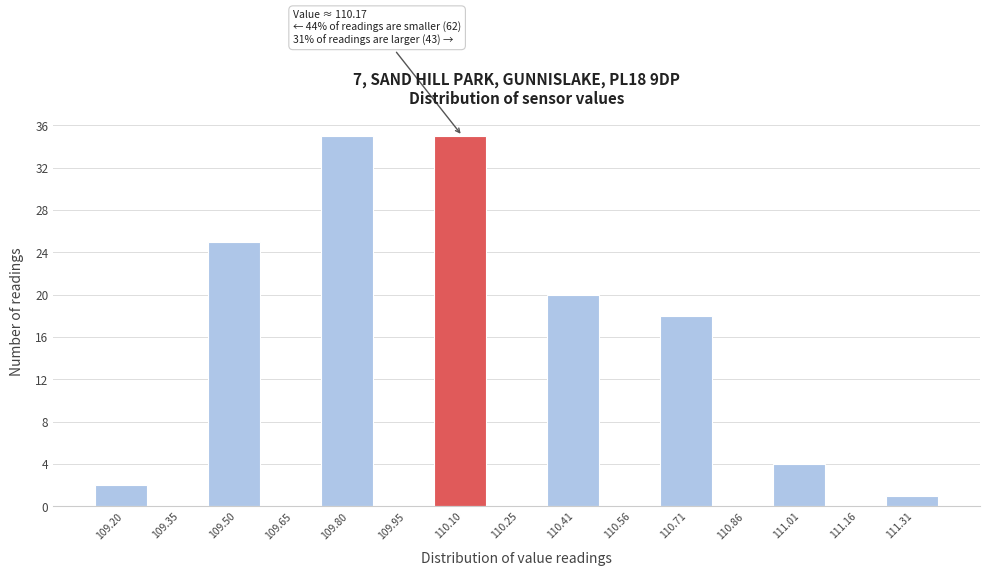

Reading left to right, what are all the values shown in this chart?

109.20=2	109.35=0	109.50=25	109.65=0	109.80=35	109.95=0	110.10=35	110.25=0	110.41=20	110.56=0	110.71=18	110.86=0	111.01=4	111.16=0	111.31=1